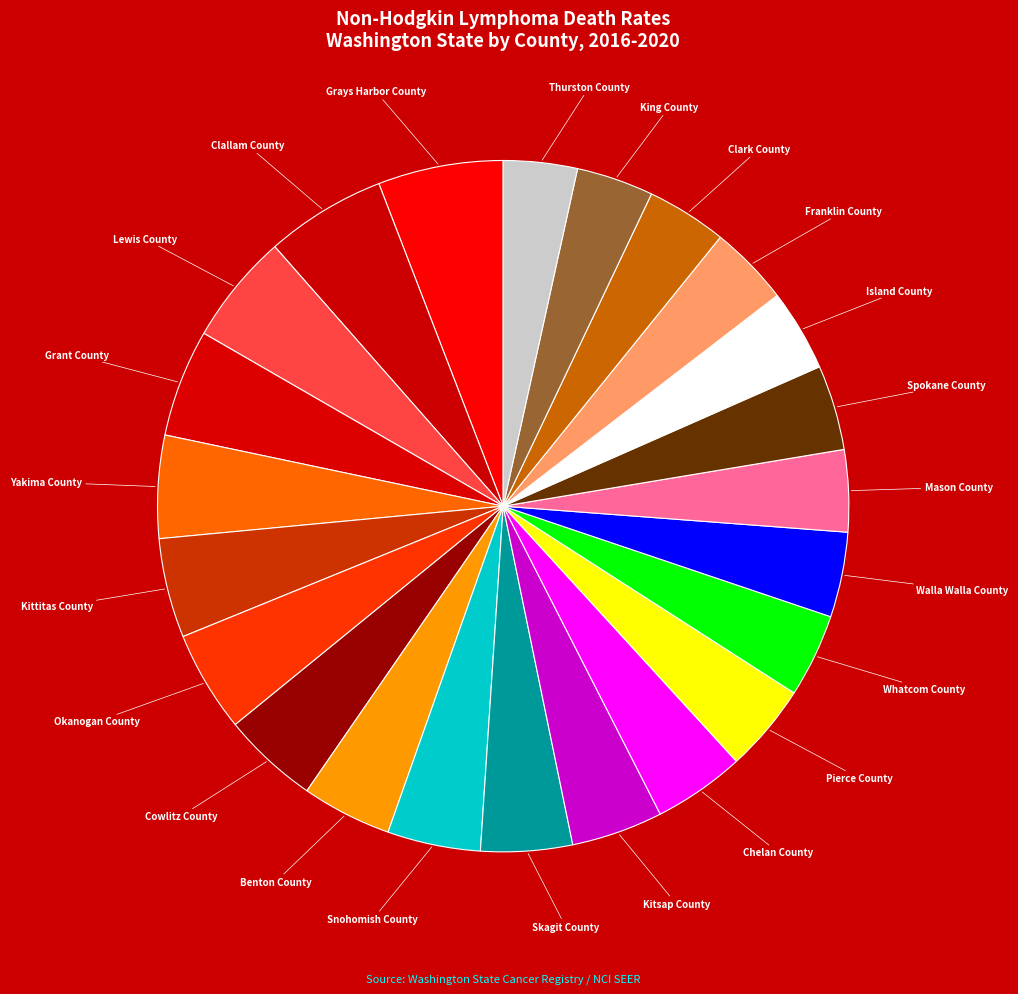

Does any single category account for the majority?

No